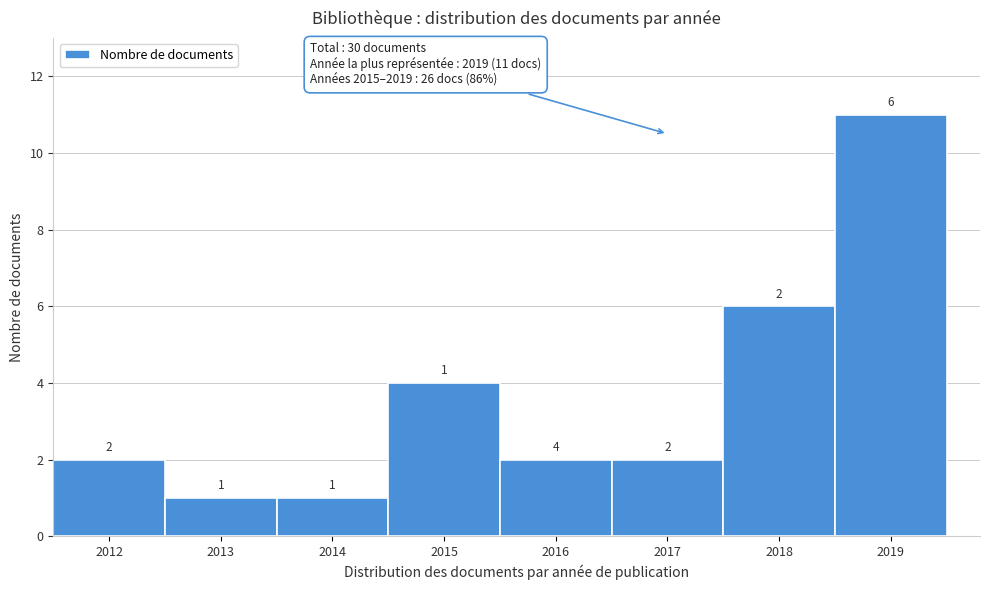

Which range on the x-axis has the tallest bar?

2018.5 to 2019.5